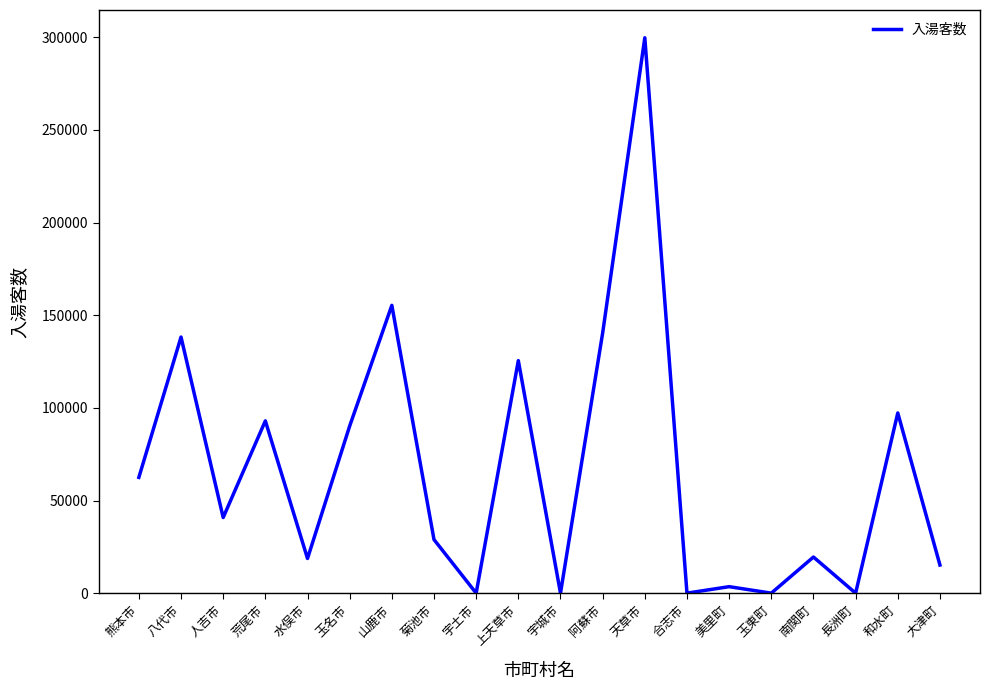

What is the difference between the values at 阿蘇市 and 宇城市?

140391